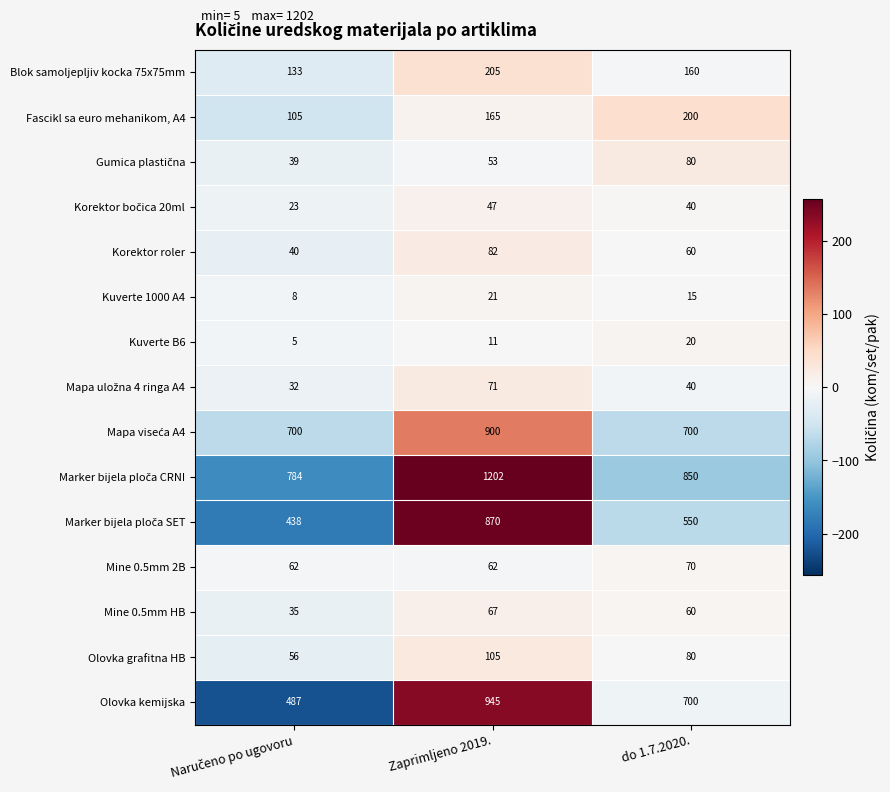

What is the average value of the Olovka grafitna HB series?

80